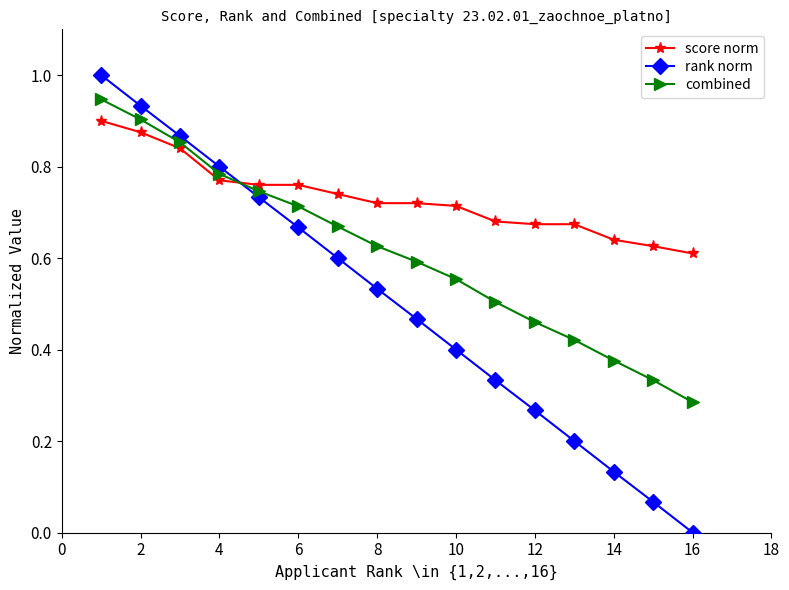

Rank the series by their maximum value, from lowest to highest.

score norm, combined, rank norm